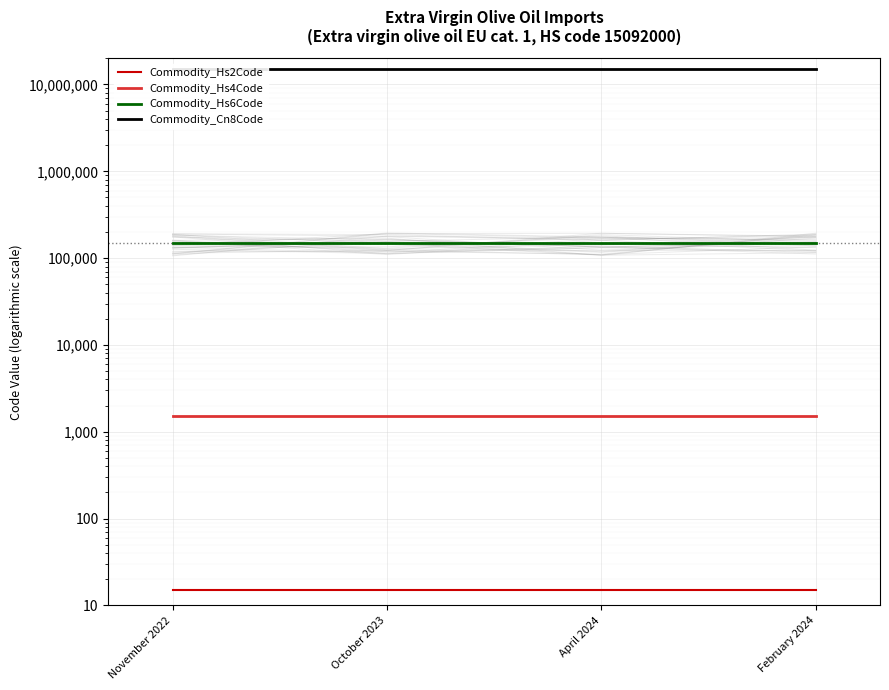

What is the maximum value shown in the chart?

15092000